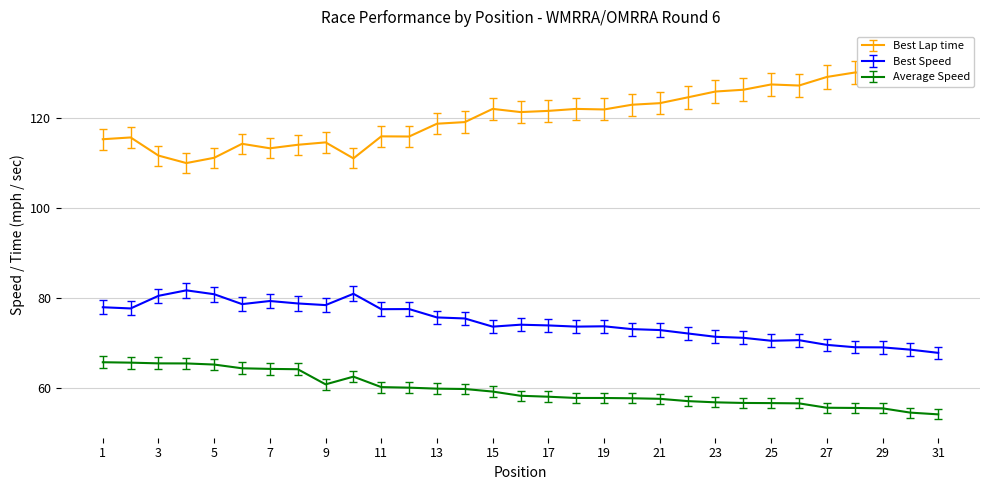

Reading left to right, what are all the values shown in this chart?

Best Lap time: 115.3	115.7	111.7	110.0	111.2	114.3	113.3	114.1	114.6	111.1	116.0	115.9	118.8	119.1	122.1	121.4	121.6	122.1	122.0	123.0	123.3	124.6	125.9	126.3	127.5	127.3	129.2	130.2	130.2	131.2	132.5
Best Speed: 78.0	77.8	80.6	81.8	80.9	78.7	79.4	78.9	78.5	81.0	77.6	77.6	75.8	75.5	73.7	74.2	74.0	73.7	73.8	73.2	73.0	72.2	71.5	71.2	70.6	70.7	69.7	69.2	69.1	68.6	67.9
Average Speed: 65.8	65.7	65.6	65.6	65.3	64.5	64.3	64.3	60.9	62.6	60.3	60.2	60.0	59.9	59.3	58.4	58.2	57.9	57.9	57.8	57.7	57.2	56.9	56.8	56.7	56.7	55.7	55.7	55.6	54.6	54.2